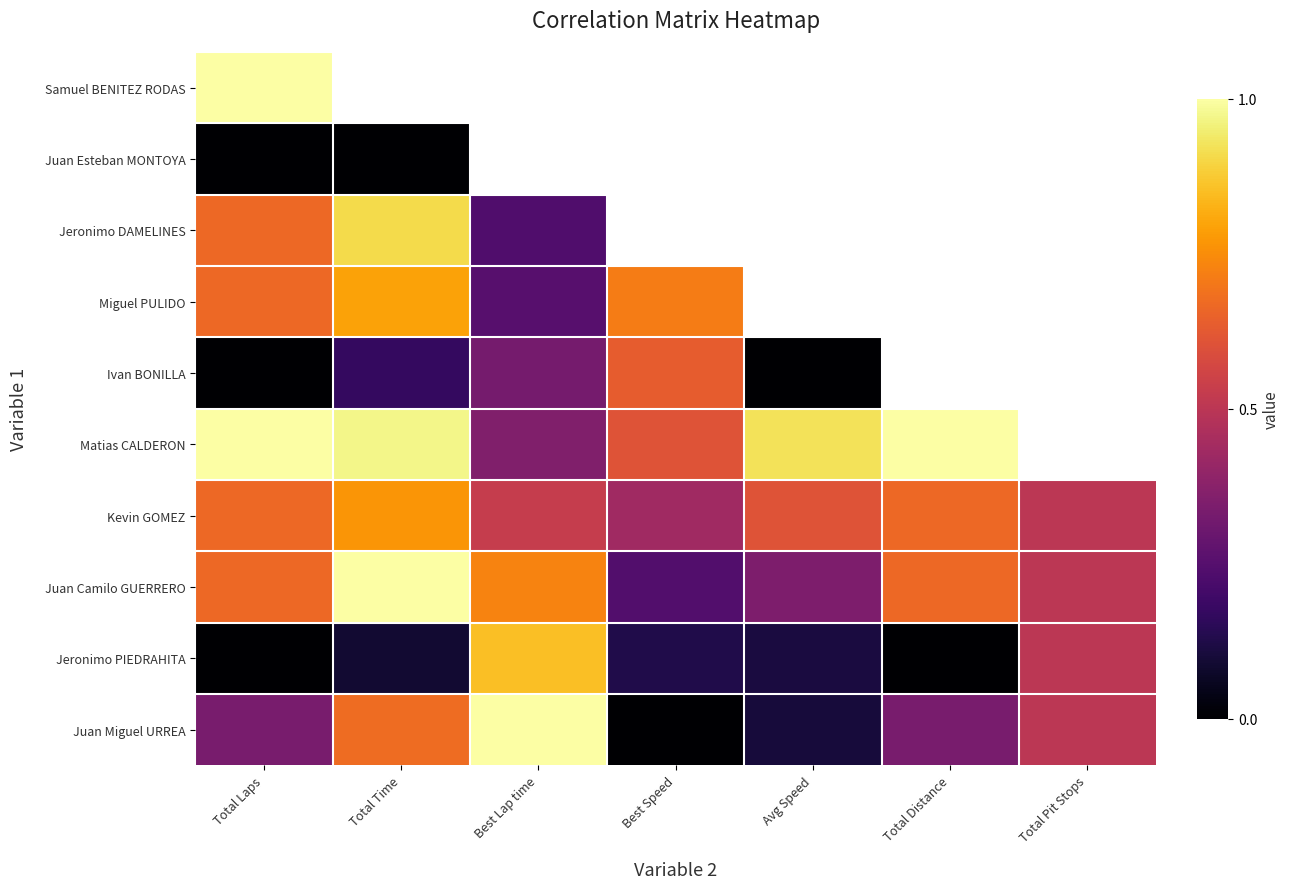

Which category has the lowest value in the Kevin GOMEZ series?

Best Speed